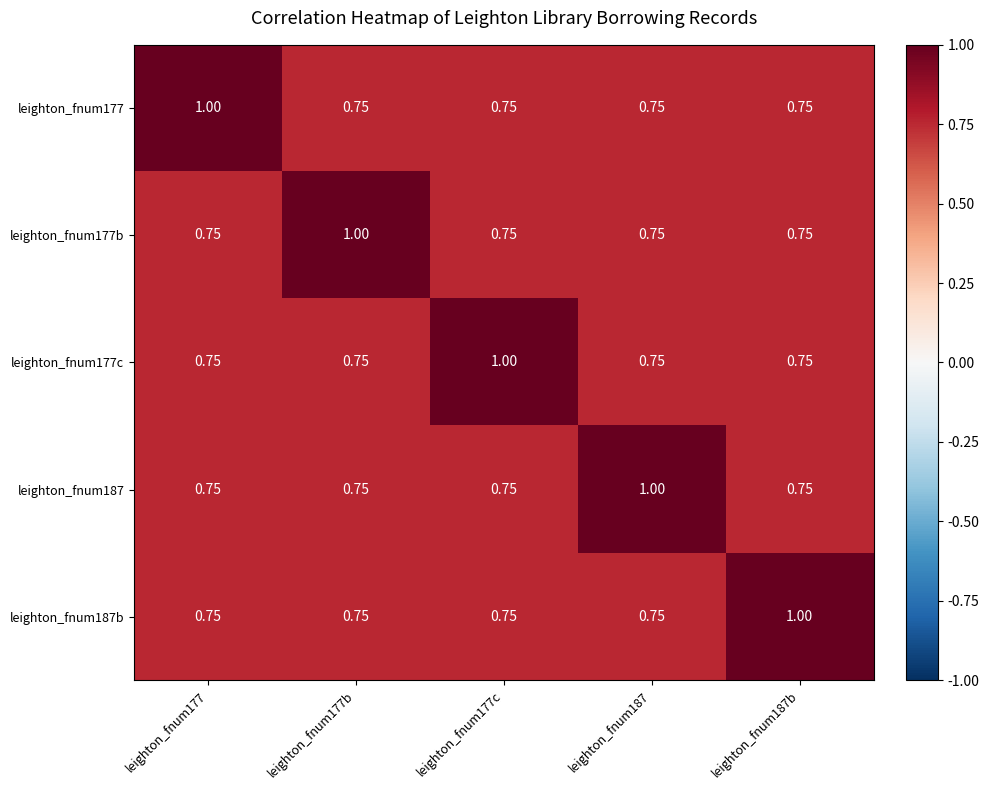

What is the greatest value displayed?

1.0